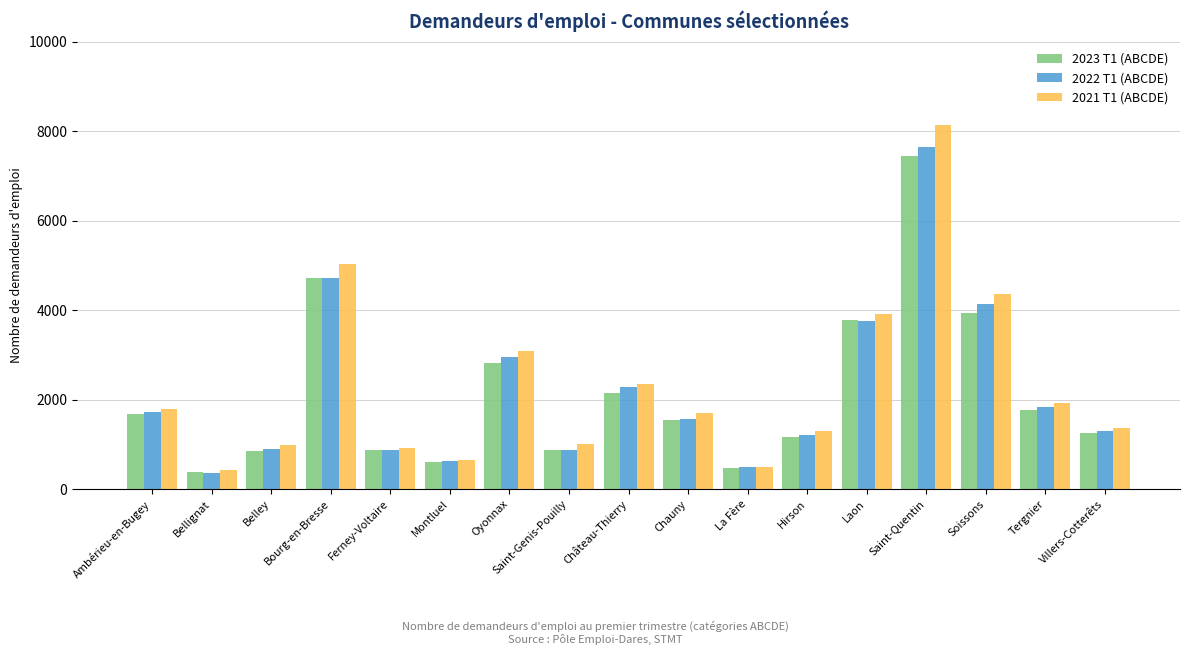

At how many categories does at least one series exceed 2555?

5